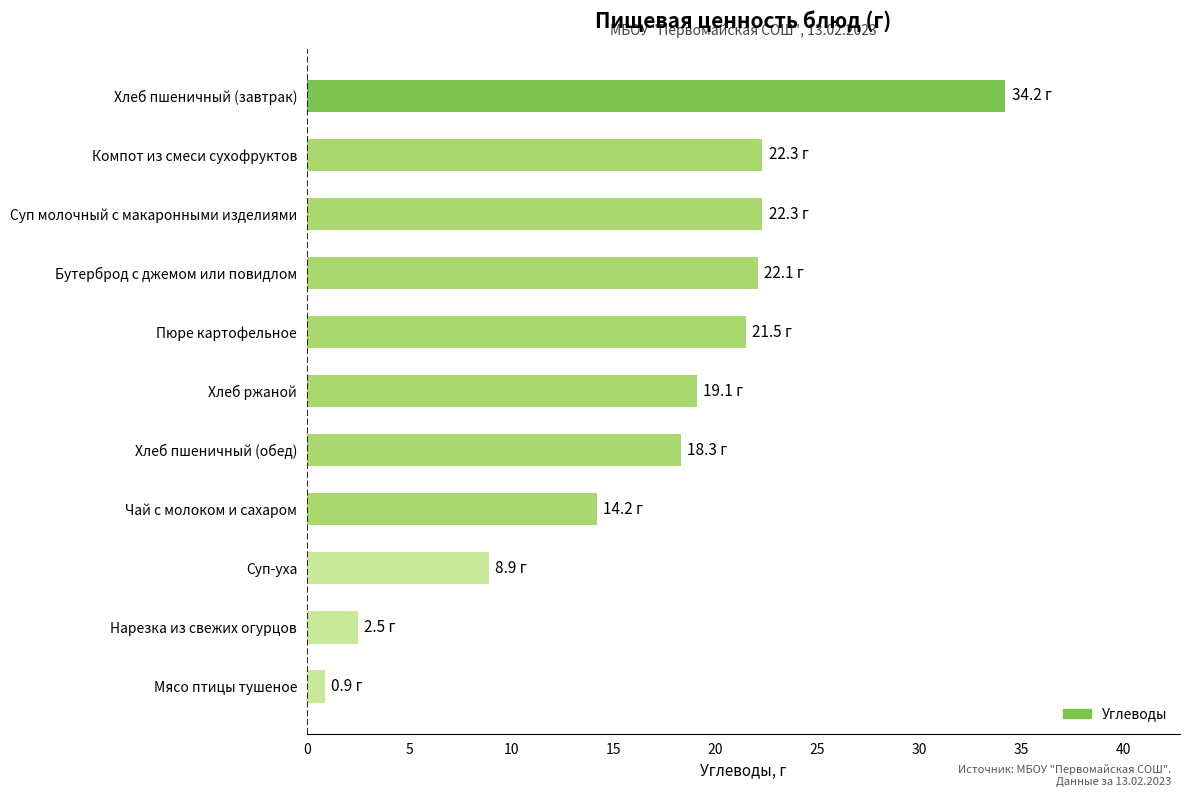

Which category has the highest value across all series?

Хлеб пшеничный (завтрак)